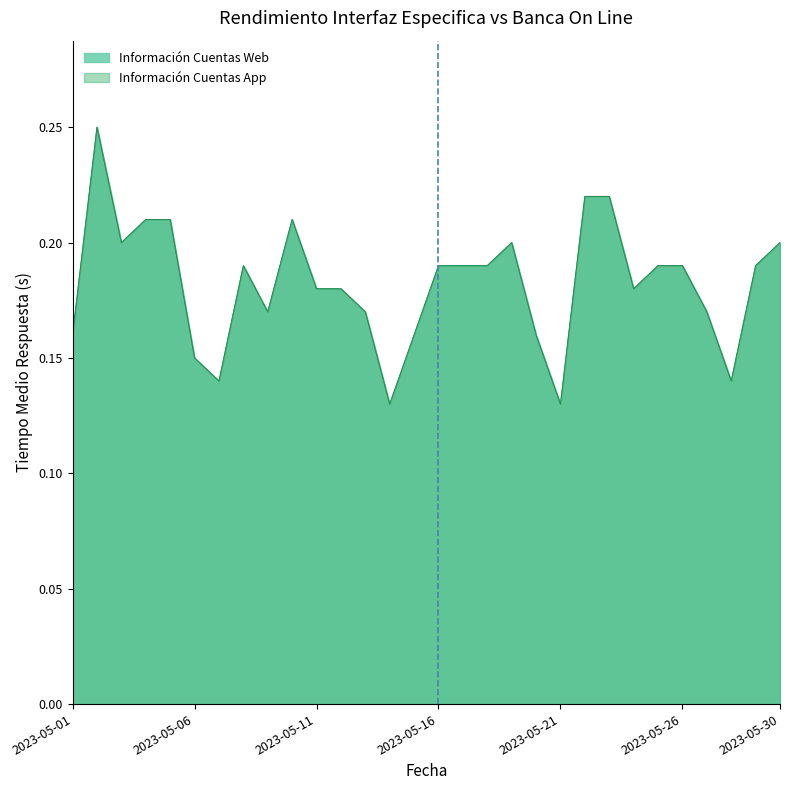

At how many categories does at least one series exceed 0?

30